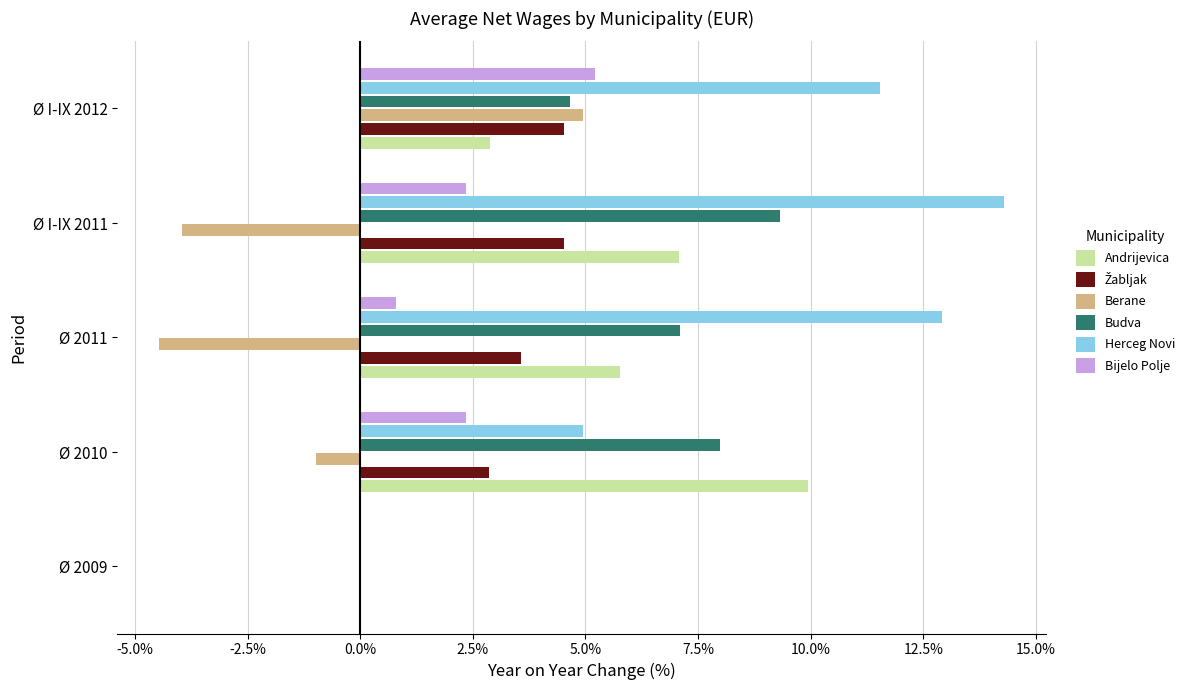

Which series has the largest total across all categories?

Herceg Novi